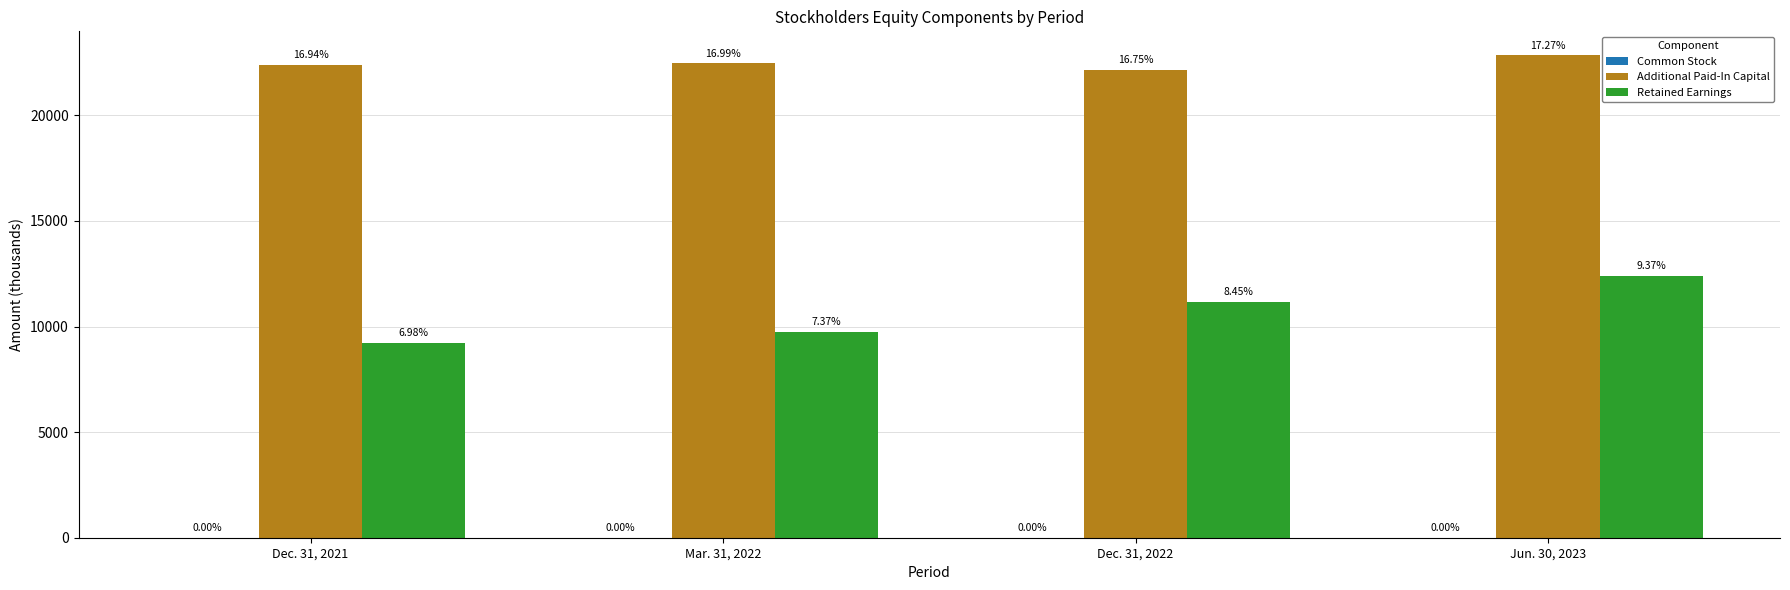

The value of Retained Earnings at Dec. 31, 2022 is 18305. True or false?

False